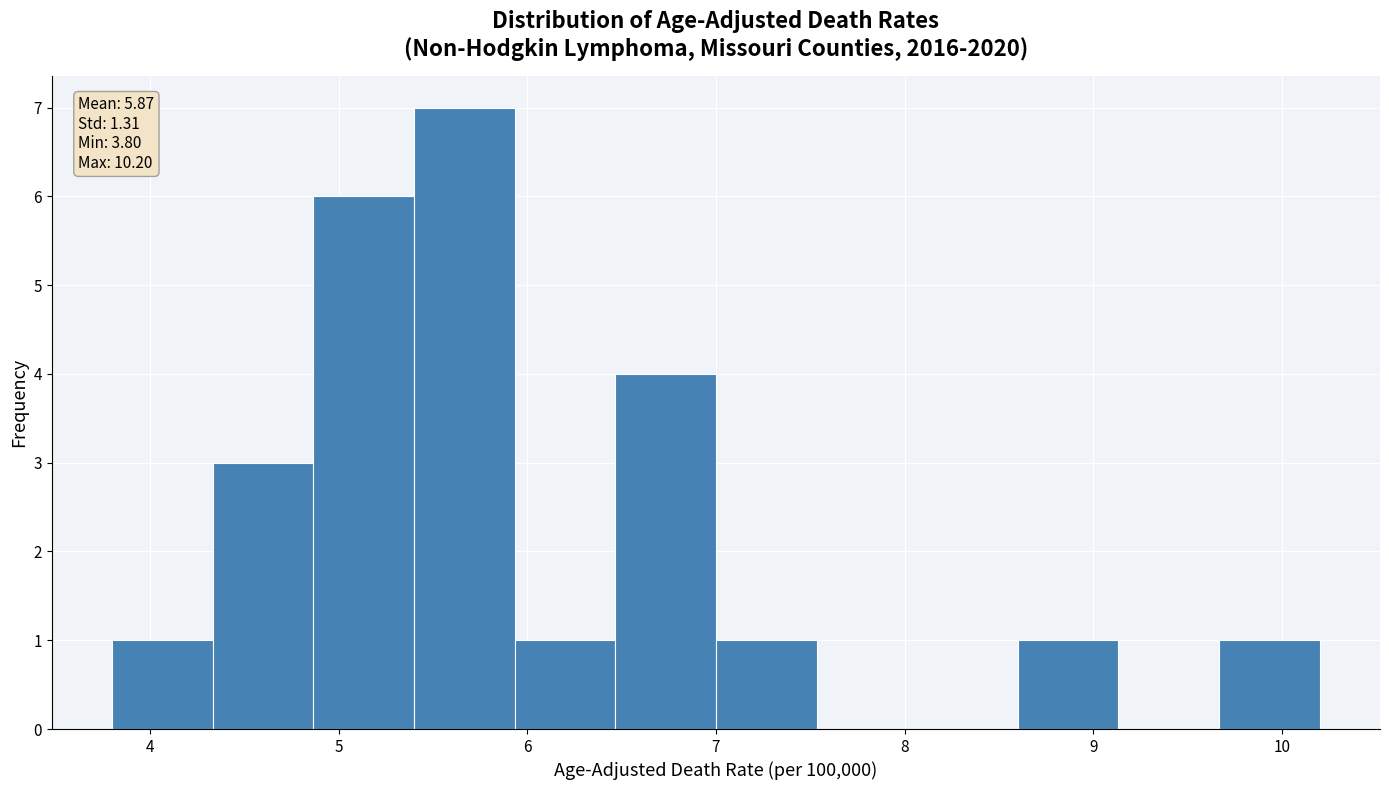

Over which range of the x-axis is the bar tallest?

5.4 to 5.9